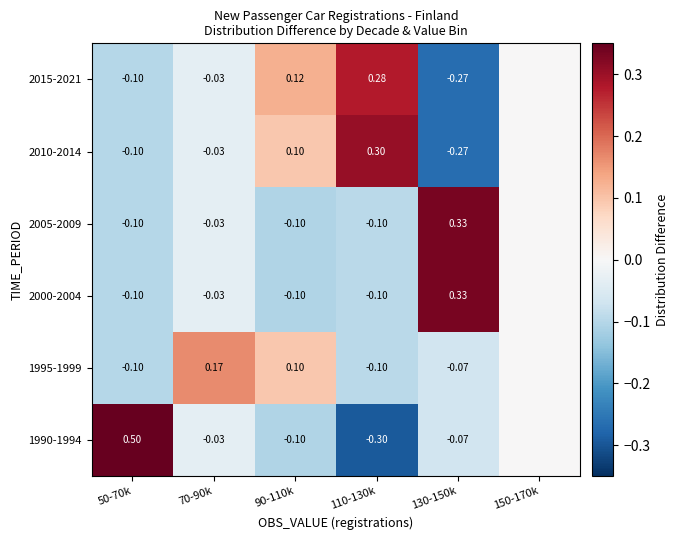

Is the value of 2015-2021 at 70-90k greater than the value of 1995-1999 at 90-110k?

No